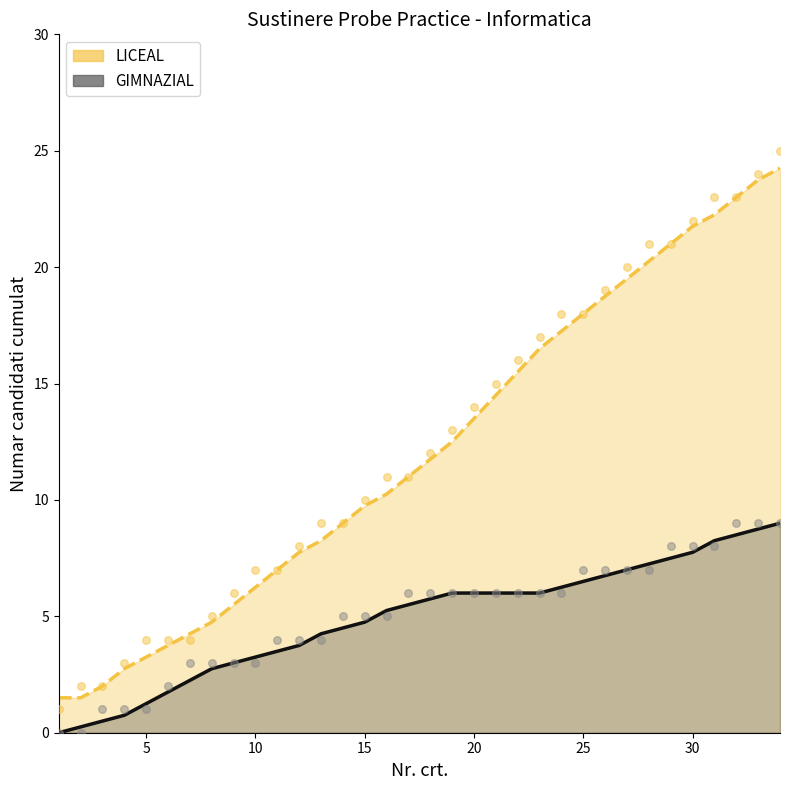

Is the value of GIMNAZIAL at 20 greater than the value of LICEAL at 20?

No